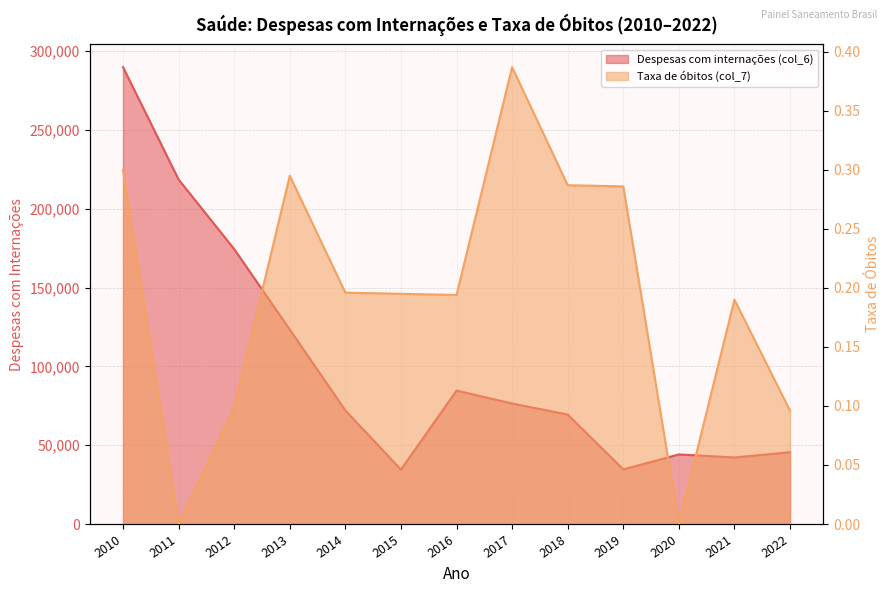

What value does the Taxa de óbitos (col_7) series have at 2010?

0.3